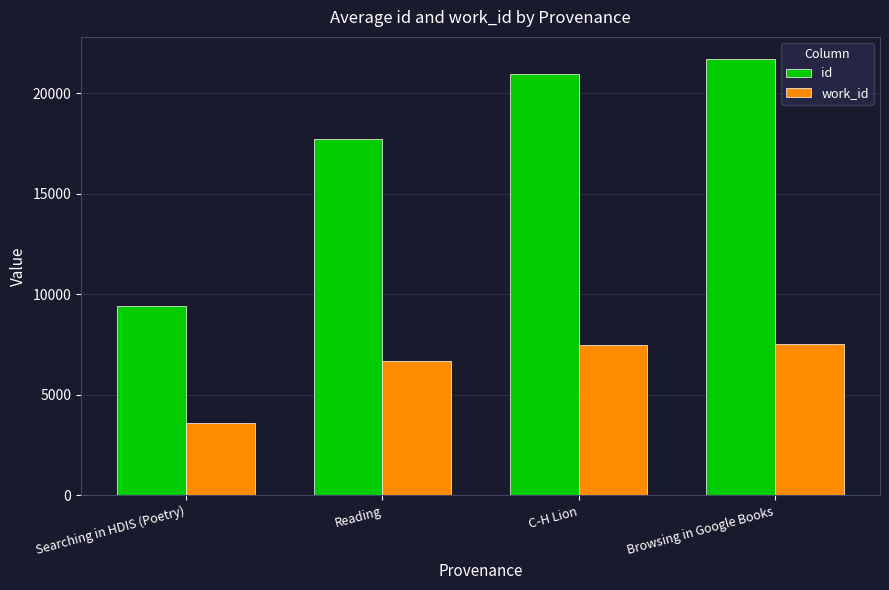

How many series are shown in this chart?

2